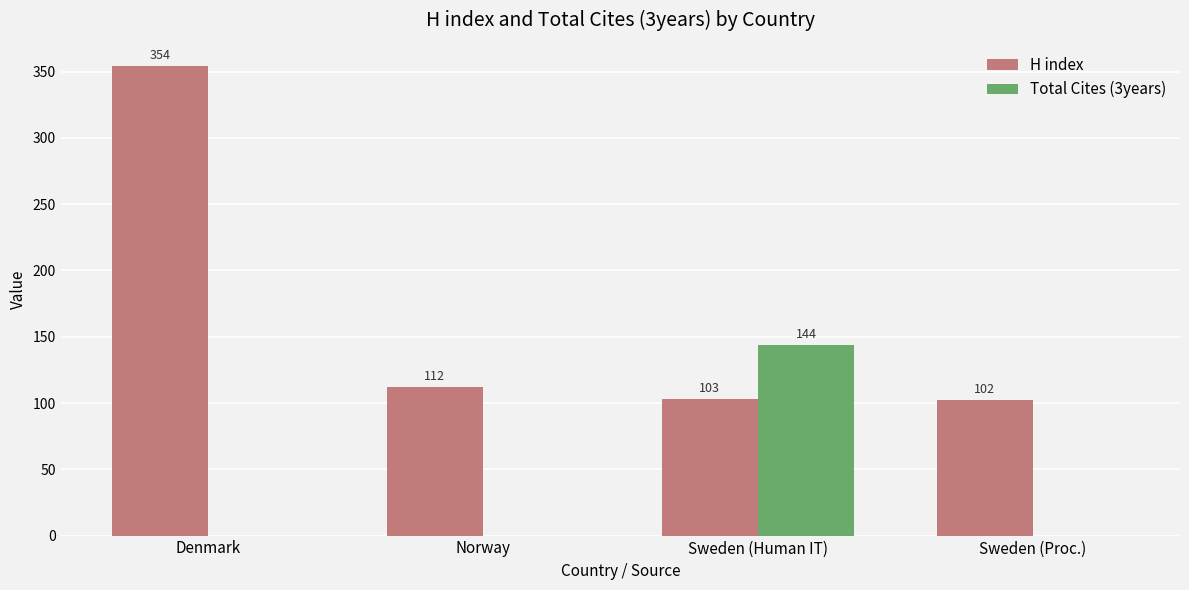

What are all the series names shown in the legend?

H index, Total Cites (3years)